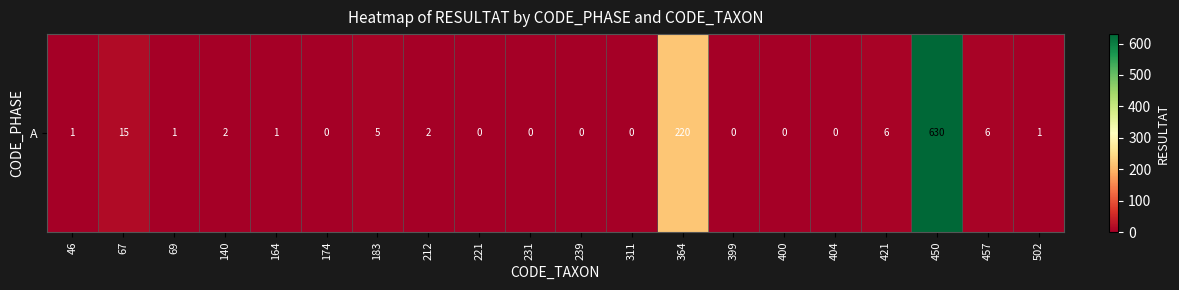

Rank the categories by value from lowest to highest.

174, 221, 231, 239, 311, 399, 400, 404, 46, 69, 164, 502, 140, 212, 183, 421, 457, 67, 364, 450